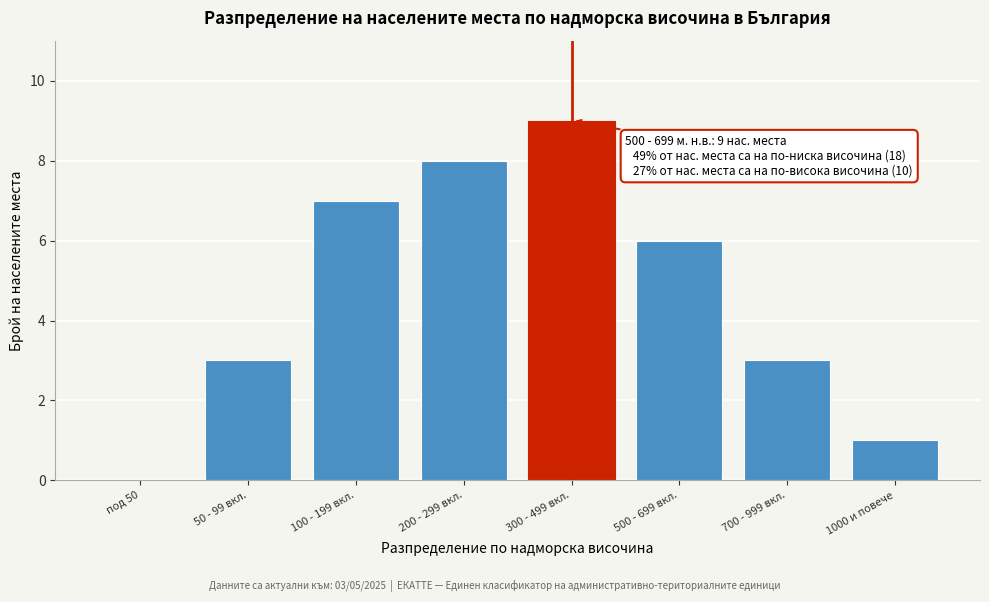

Reading right to left, extract all data points from this chart.

1000 и повече=1	700 - 999 вкл.=3	500 - 699 вкл.=6	300 - 499 вкл.=9	200 - 299 вкл.=8	100 - 199 вкл.=7	50 - 99 вкл.=3	под 50=0